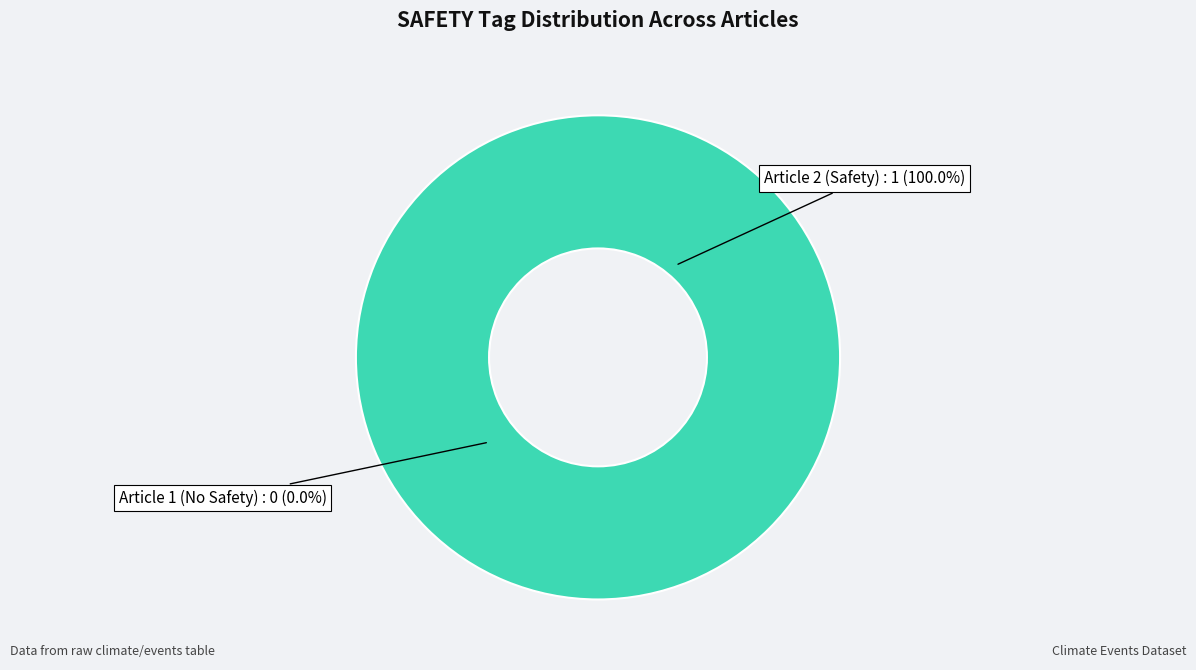

What is the change in value from 918684B7-C01D-4AC4-B86A-6E0F0841A525 to B2FADC9A-1682-47F5-8AF1-27072B2CB8A4?

+1